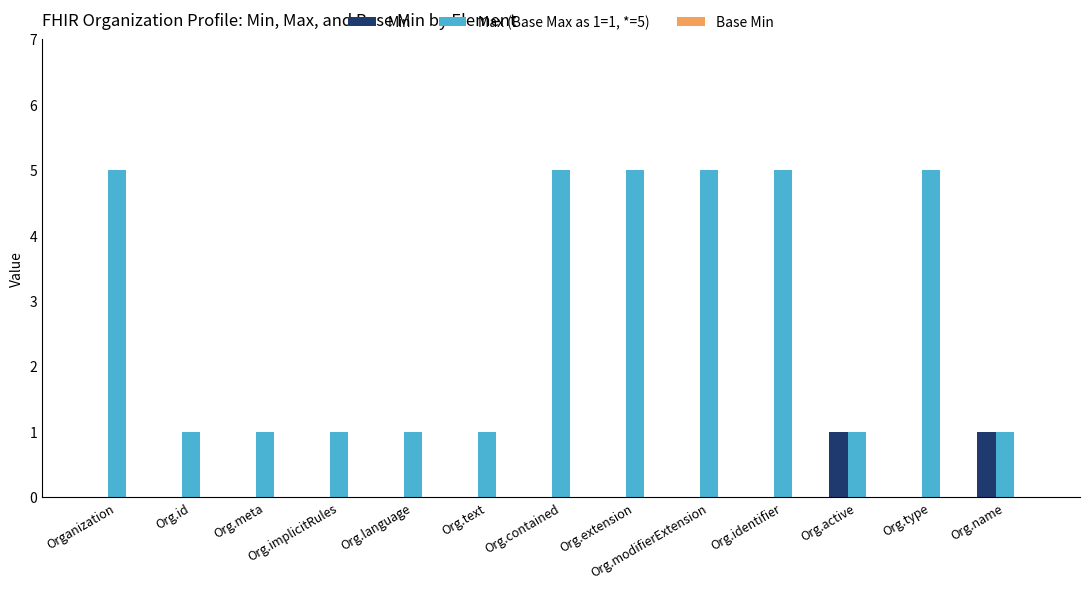

Which series changed the most between Org.text and Org.contained?

Max (Base Max as 1=1, *=5)